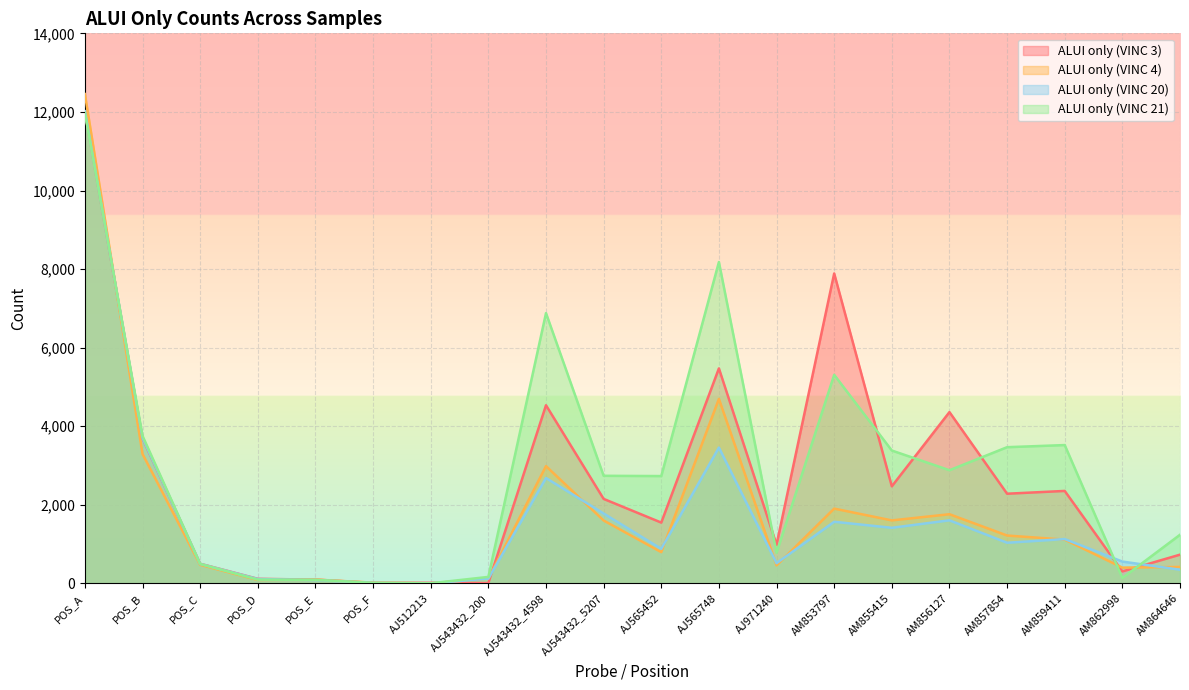

True or false: ALUI only (VINC 20) has more than 1 interior local peaks.

True